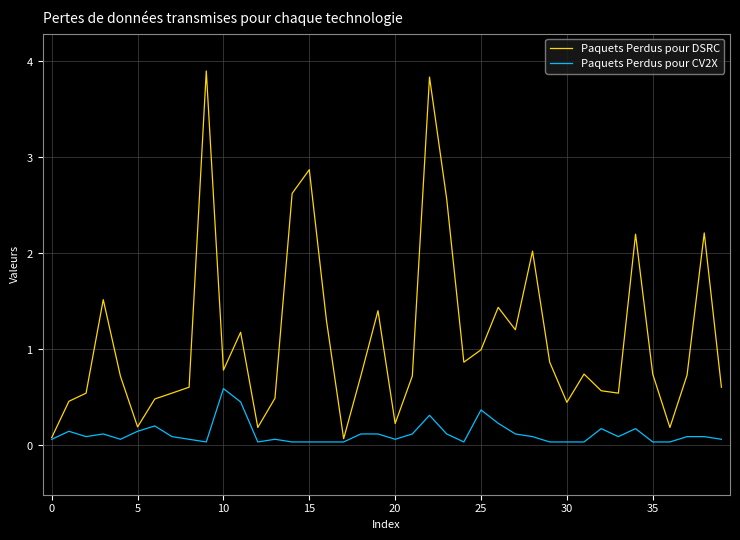

Reading left to right, what are all the values shown in this chart?

Paquets Perdus pour DSRC: 0.1	0.5	0.5	1.5	0.7	0.2	0.5	0.5	0.6	3.9	0.8	1.2	0.2	0.5	2.6	2.9	1.3	0.1	0.7	1.4	0.2	0.7	3.8	2.6	0.9	1.0	1.4	1.2	2.0	0.9	0.4	0.7	0.6	0.5	2.2	0.7	0.2	0.7	2.2	0.6
Paquets Perdus pour CV2X: 0.1	0.1	0.1	0.1	0.1	0.1	0.2	0.1	0.1	0.0	0.6	0.4	0.0	0.1	0.0	0.0	0.0	0.0	0.1	0.1	0.1	0.1	0.3	0.1	0.0	0.4	0.2	0.1	0.1	0.0	0.0	0.0	0.2	0.1	0.2	0.0	0.0	0.1	0.1	0.1